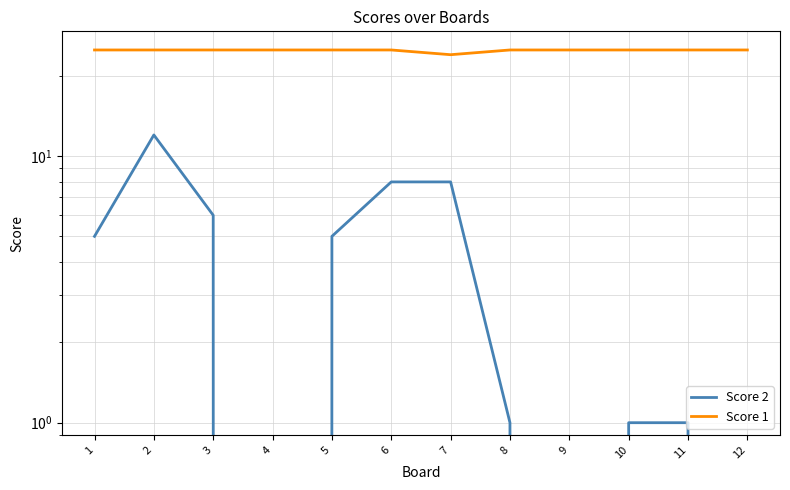

The Score 2 series shows 0 at 4. True or false?

True